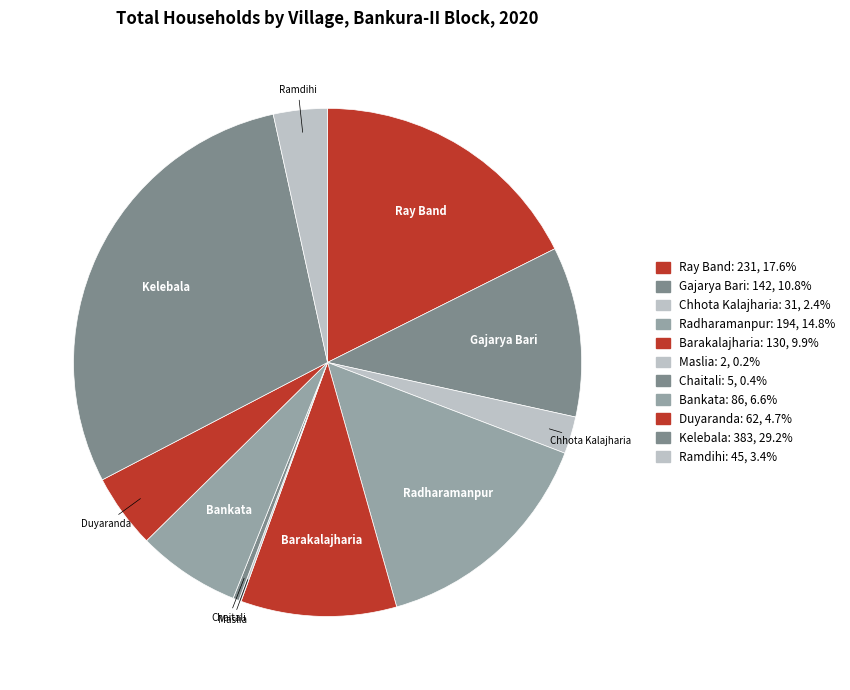

Which category has the smallest portion of the pie?

Maslia